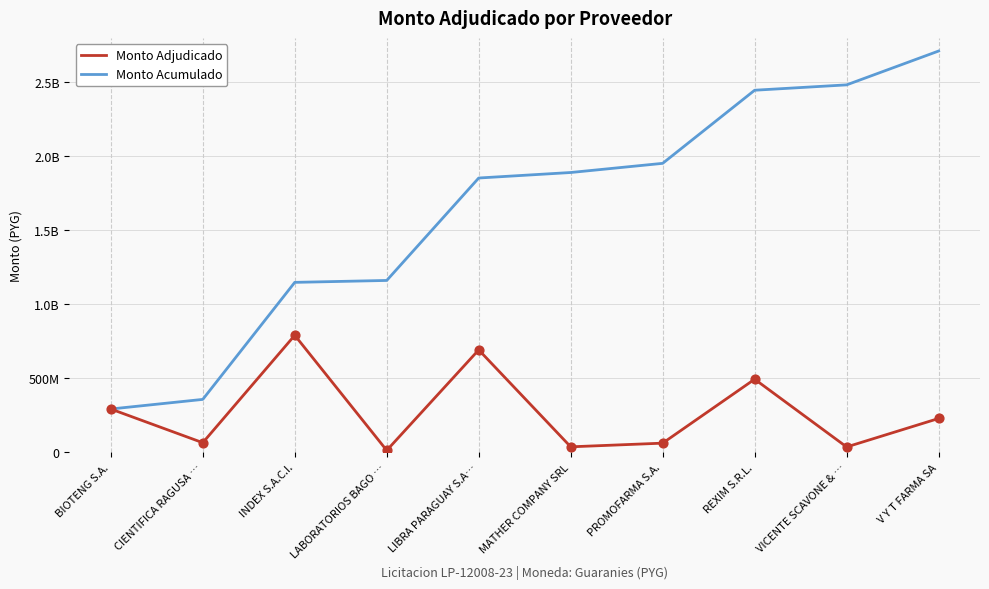

What are all the series names shown in the legend?

Monto Adjudicado, Monto Acumulado